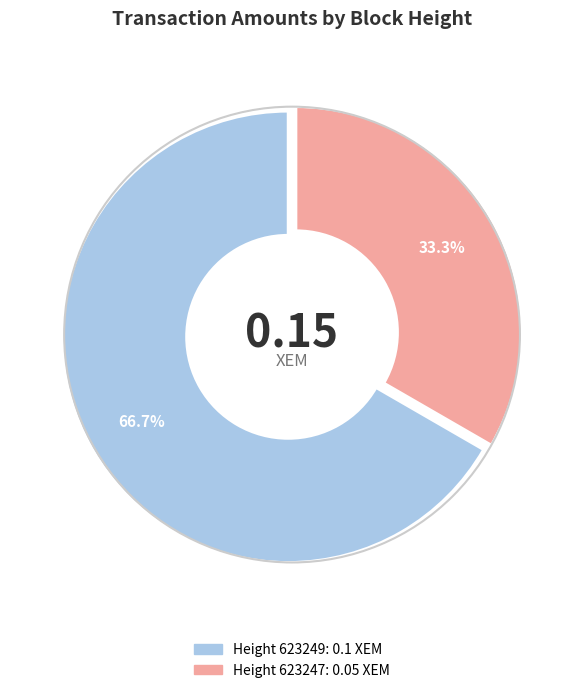

Which category has the smallest portion of the pie?

623247